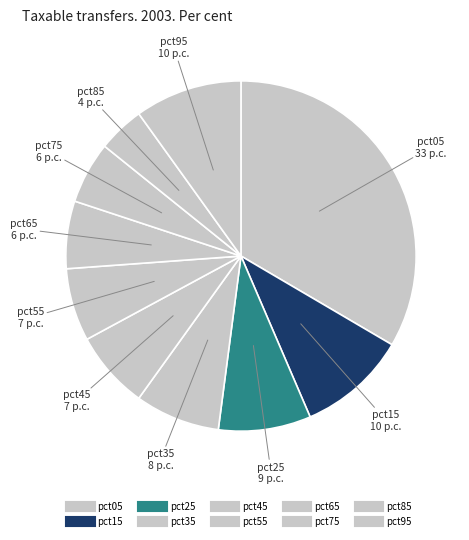

How many slices are in this pie chart?

10